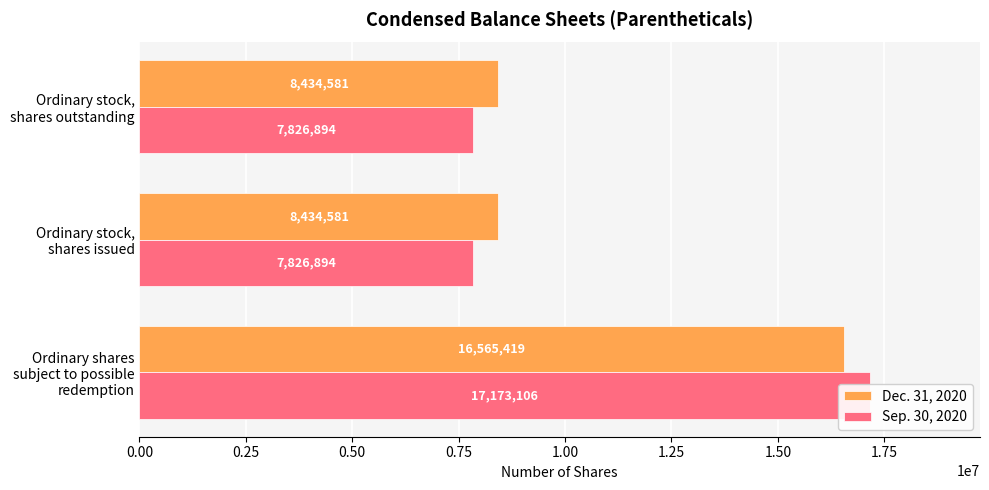

Reading right to left, list all the values displayed in this chart.

Dec. 31, 2020: 0.50=8434581	0.25=8434581	0.00=16565419
Sep. 30, 2020: 0.50=7826894	0.25=7826894	0.00=17173106